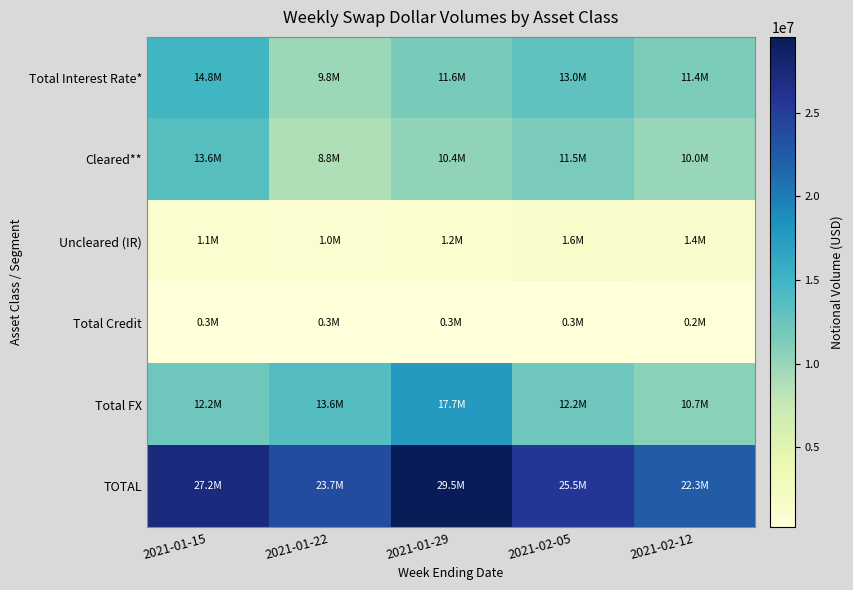

What is the maximum value shown in the chart?

29528129